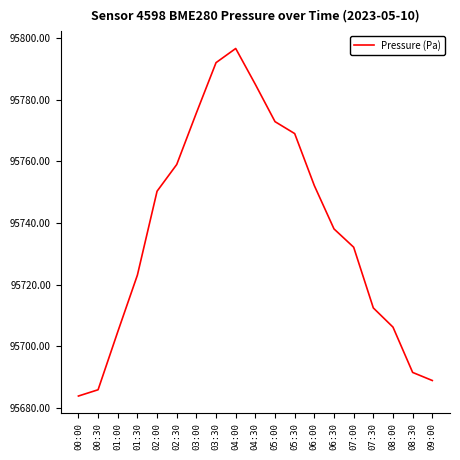

True or false: the data shows 95688.9 at 09:00.

True